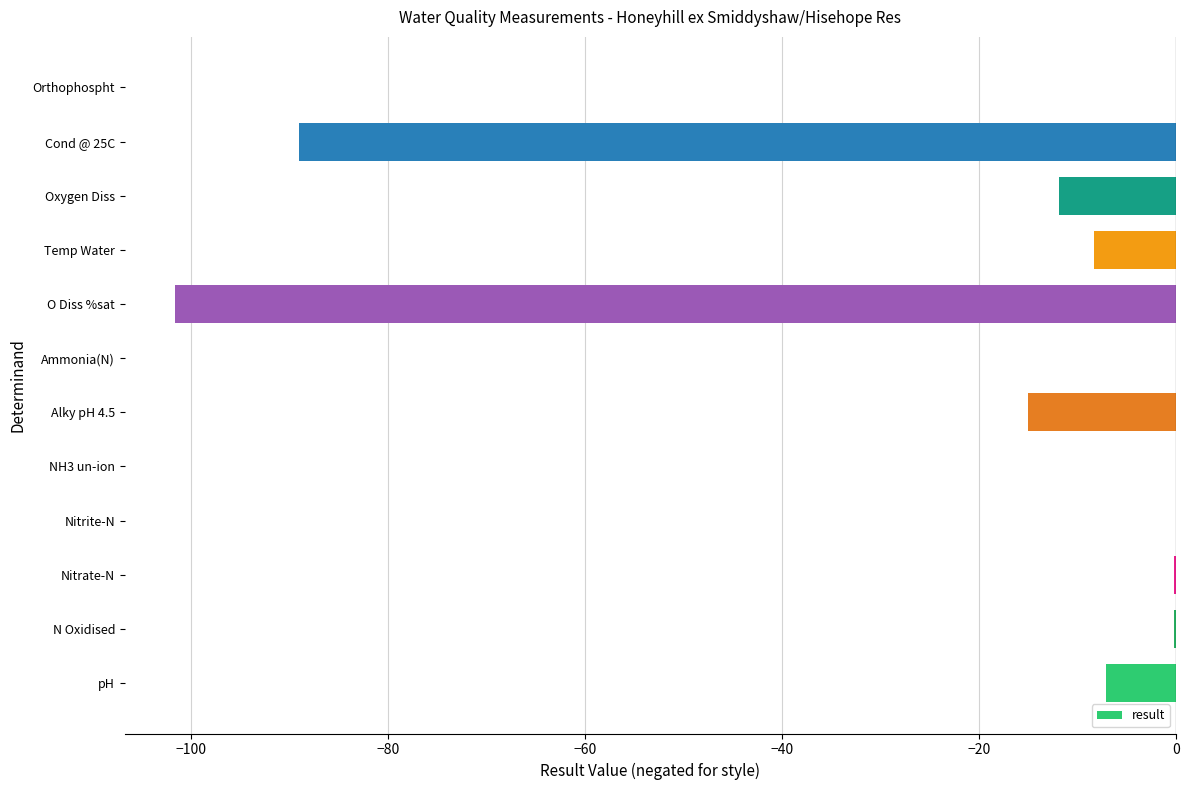

What is the sum of all values?

-233.4